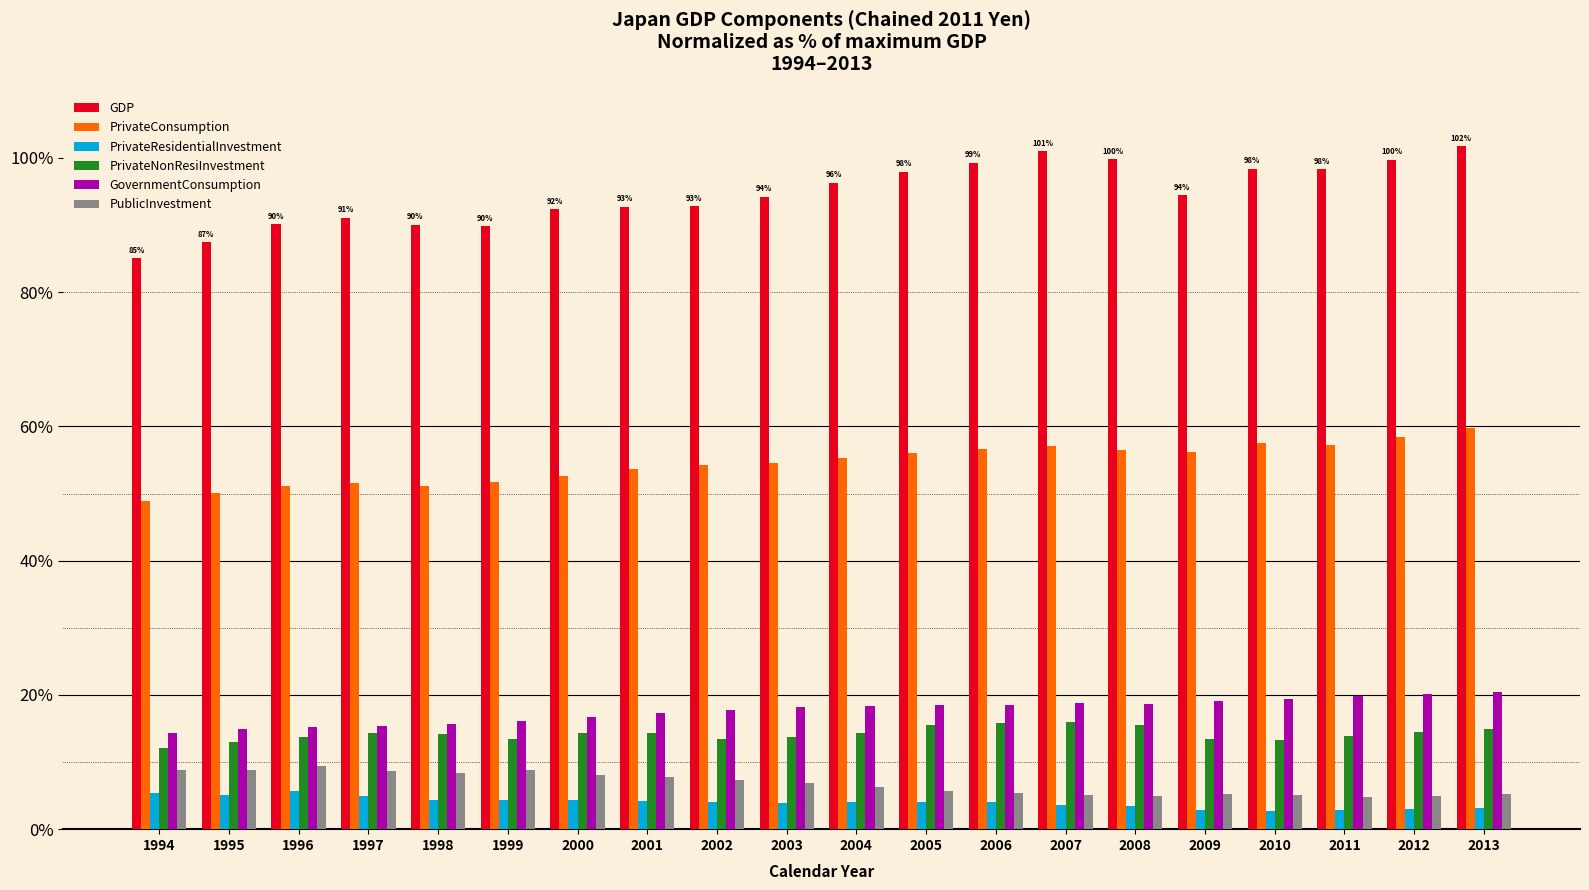

Is the value of PrivateResidentialInvestment at 1999 greater than the value of GovernmentConsumption at 1999?

No